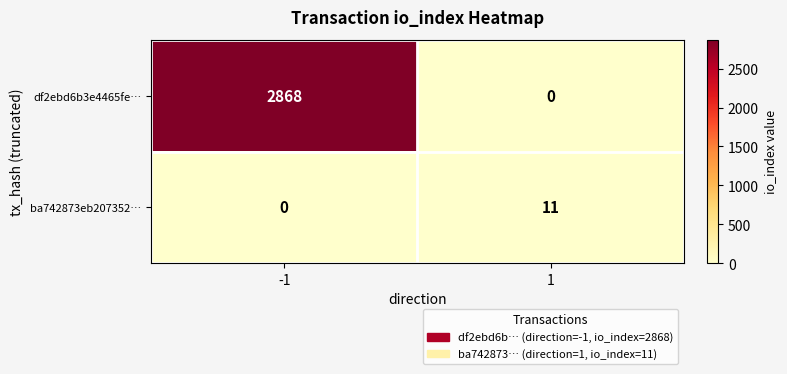

True or false: df2ebd6b3e4465fe… has a value of 2868 at -1.

True